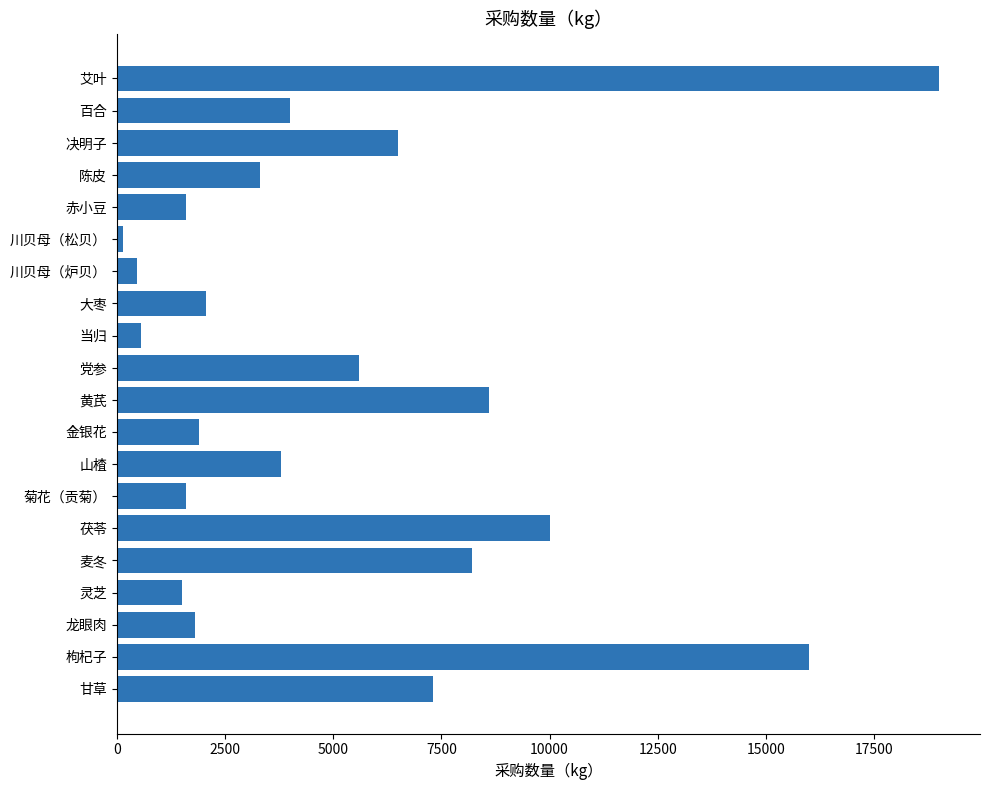

True or false: the data shows 7514 at 党参.

False